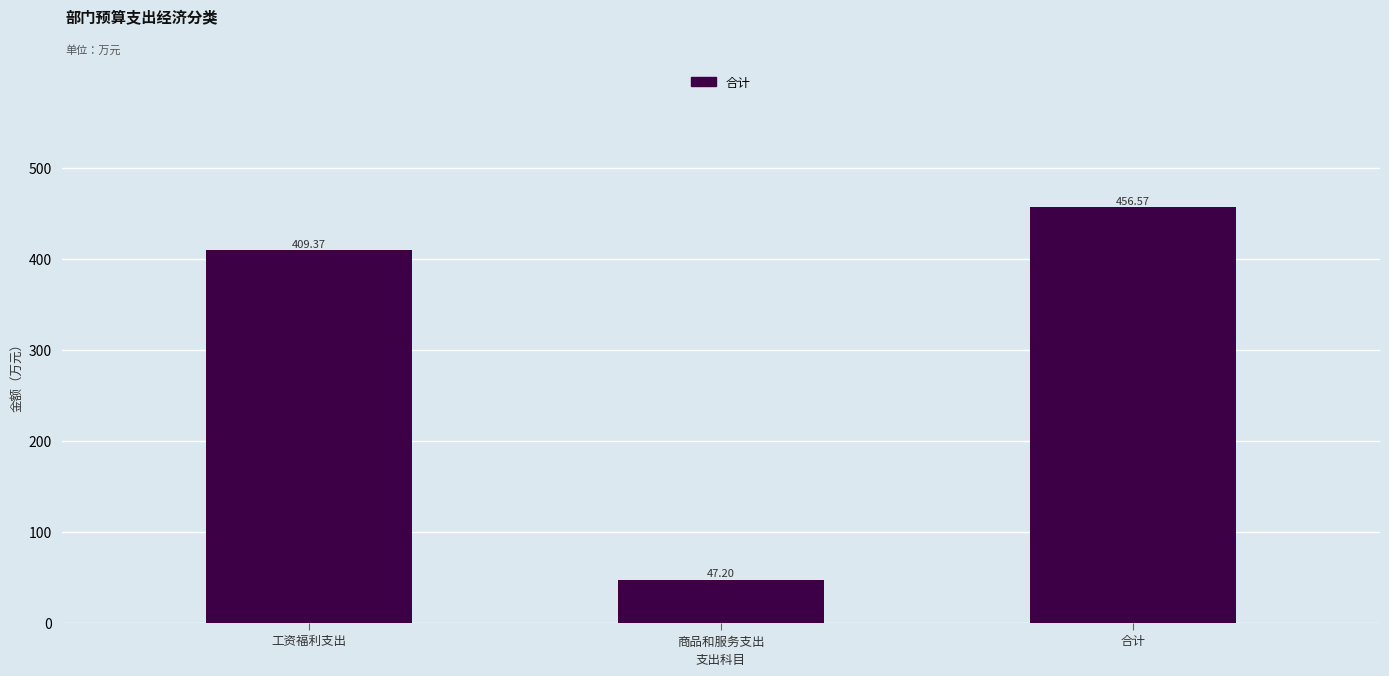

Does the chart contain any negative values?

No